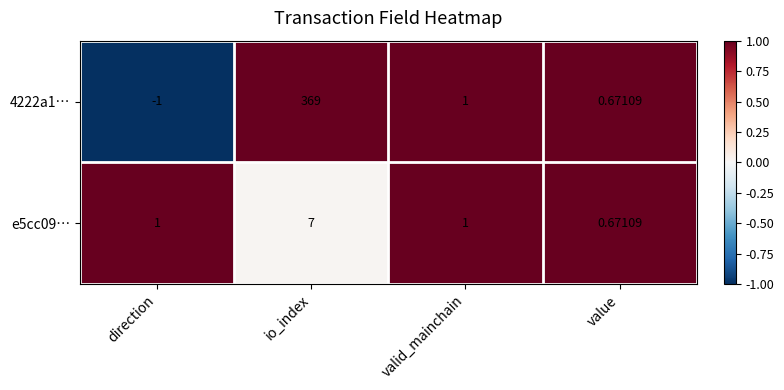

Is the value of e5cc09… at direction greater than the value of 4222a1… at io_index?

No